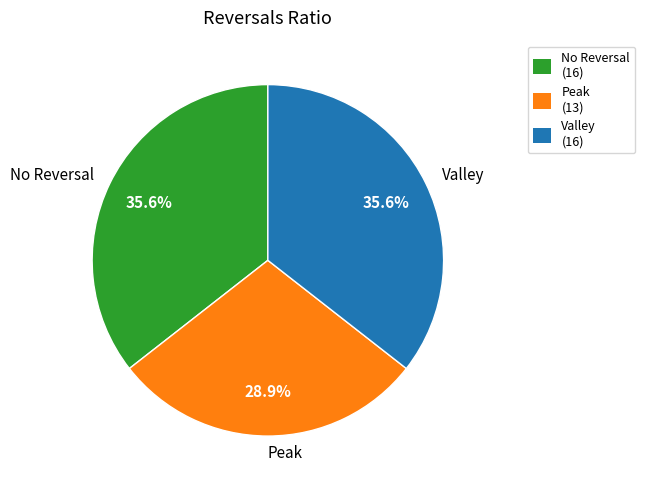

What is the smallest slice in the pie chart?

Peak